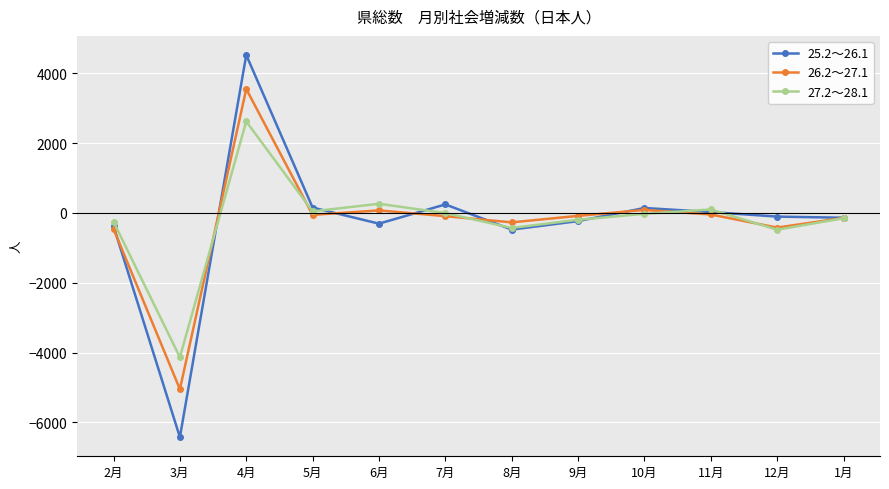

True or false: 27.2～28.1 and 26.2～27.1 intersect in this chart.

True